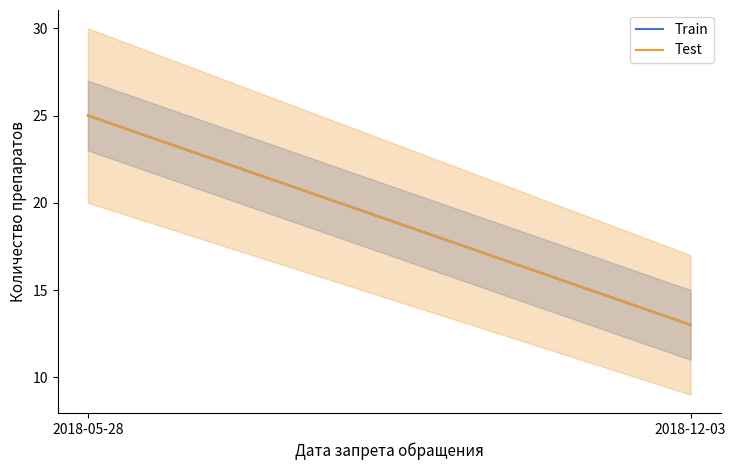

What are all the series names shown in the legend?

Train, Test